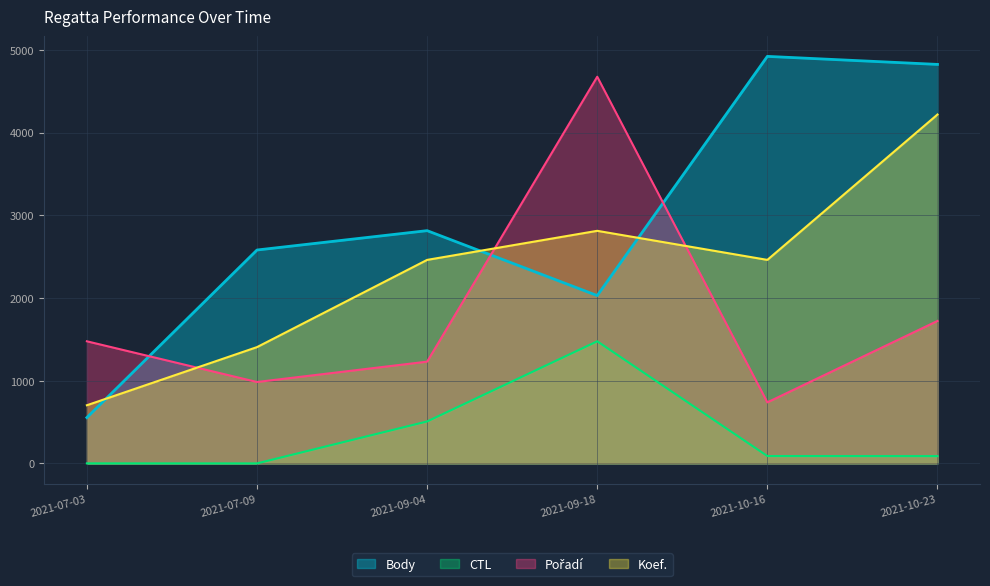

How many series are shown in this chart?

4